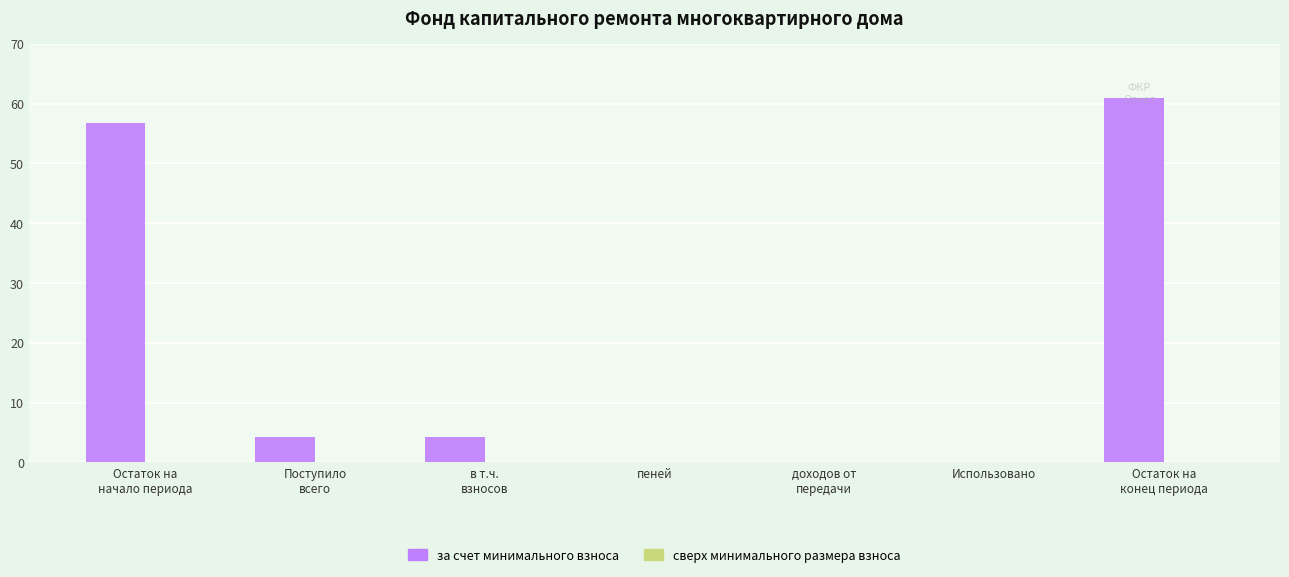

Which label corresponds to the largest value in the chart?

Остаток на
конец периода